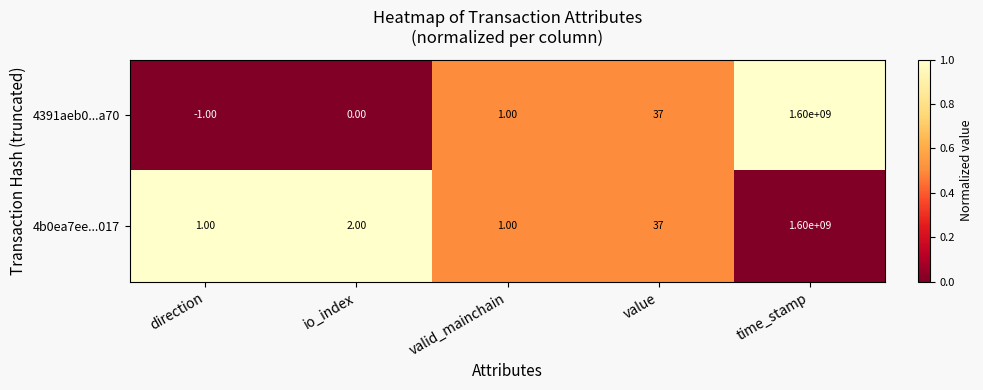

At io_index, list the series in order from largest to smallest.

4b0ea7ee...017, 4391aeb0...a70